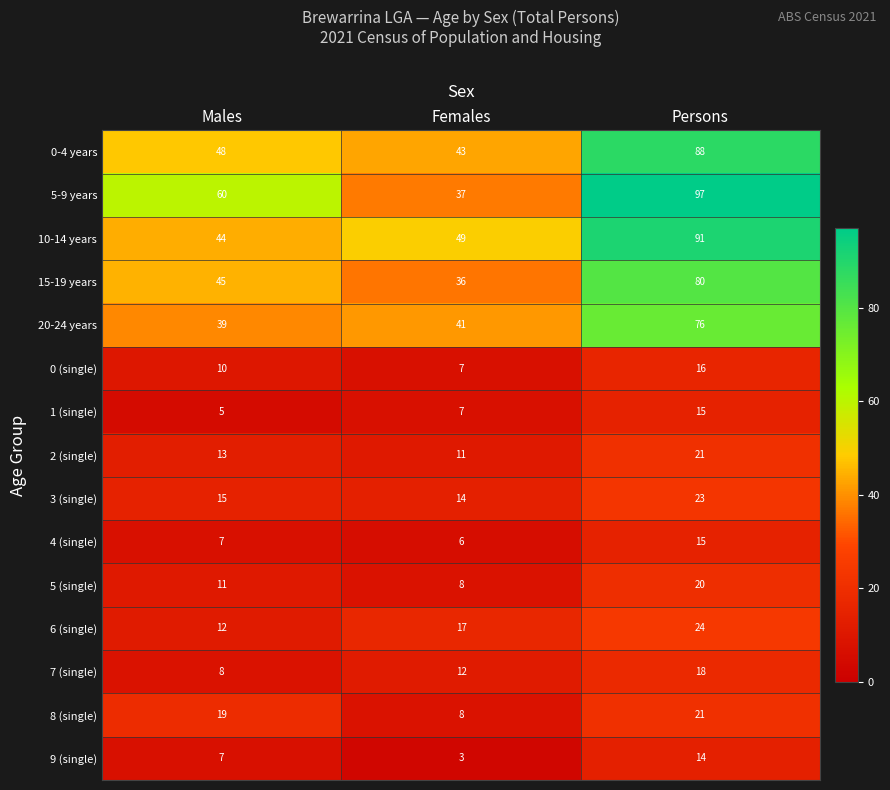

The 20-24 years series shows 41 at Females. True or false?

True